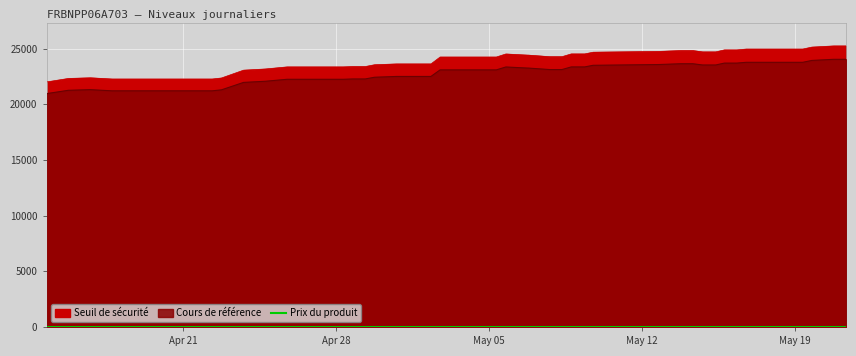

How many lines are shown in the chart?

2